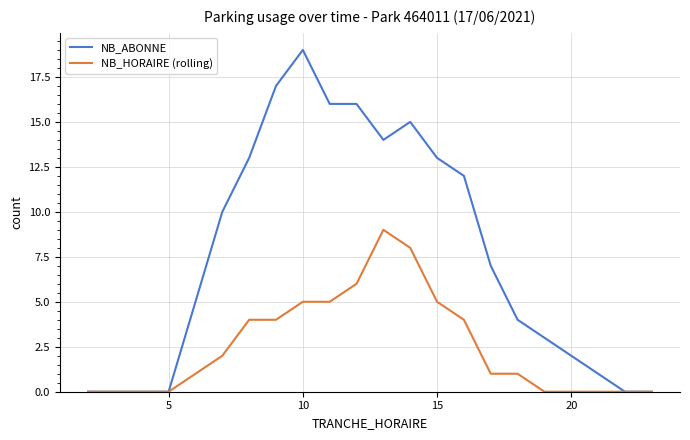

What is the maximum value for NB_ABONNE?

19